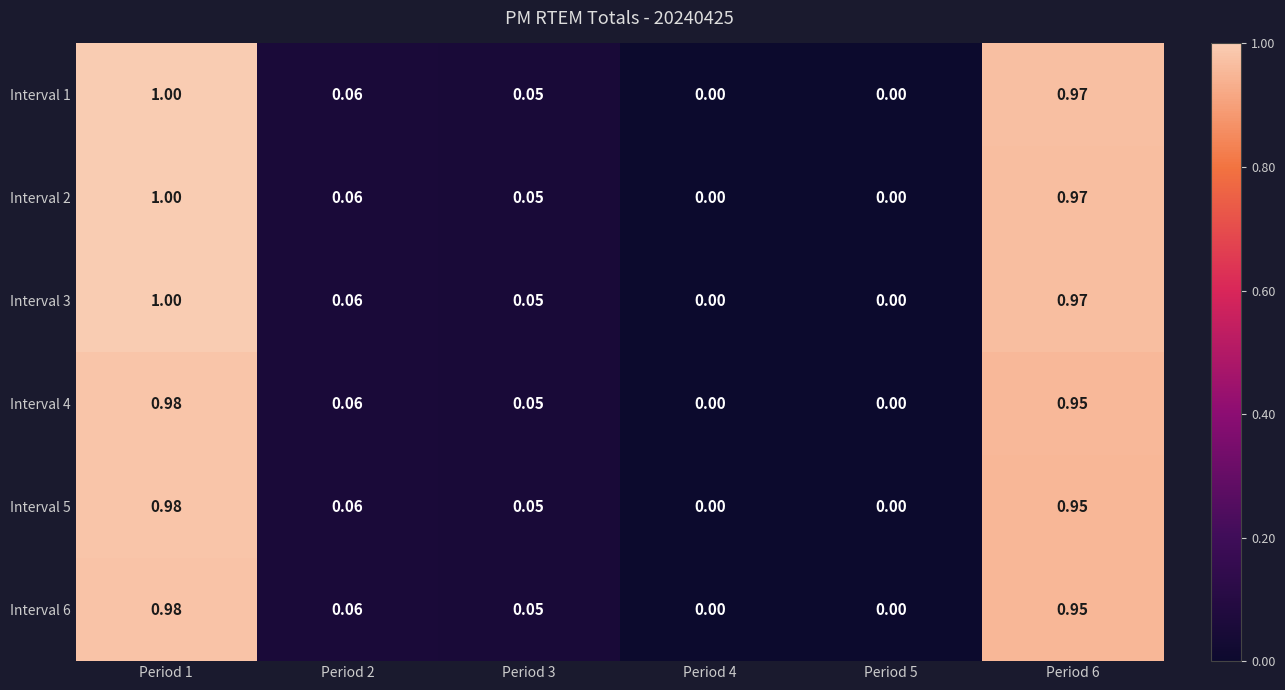

How many series are shown in this chart?

6